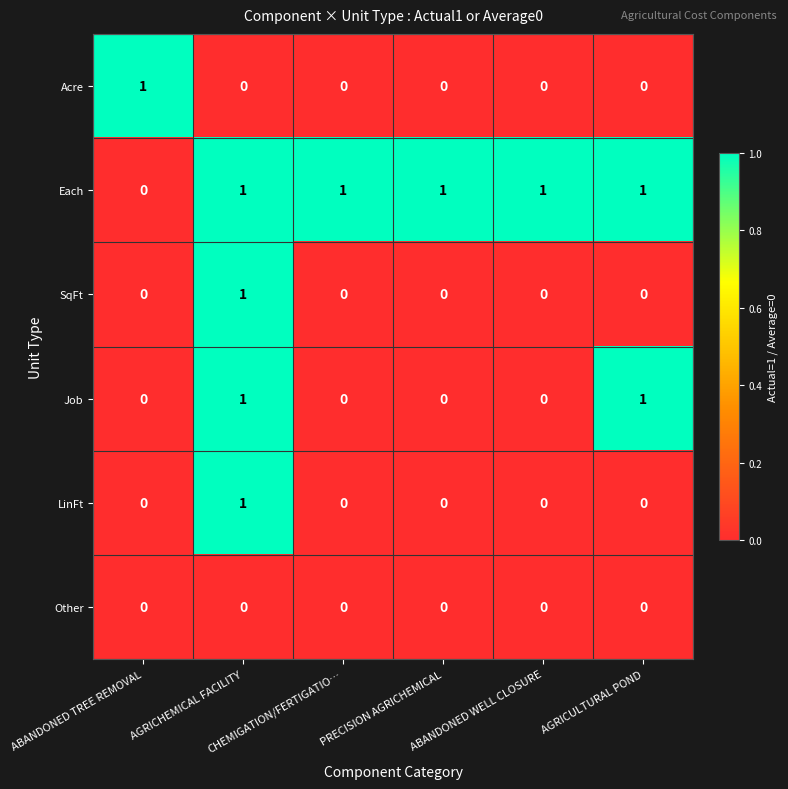

At how many categories does at least one series exceed 0?

6